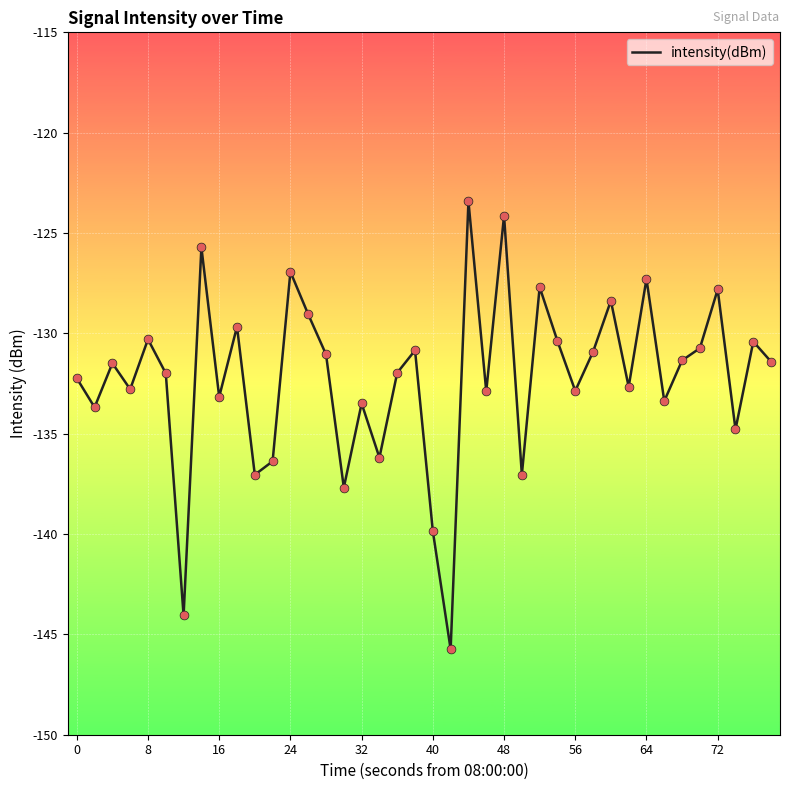

What is the difference between the maximum and minimum values?

22.3